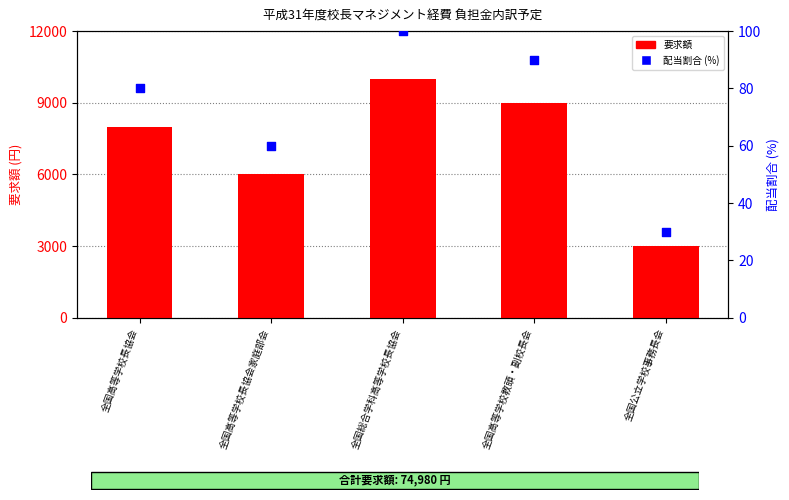

Which series has the largest total across all categories?

要求額